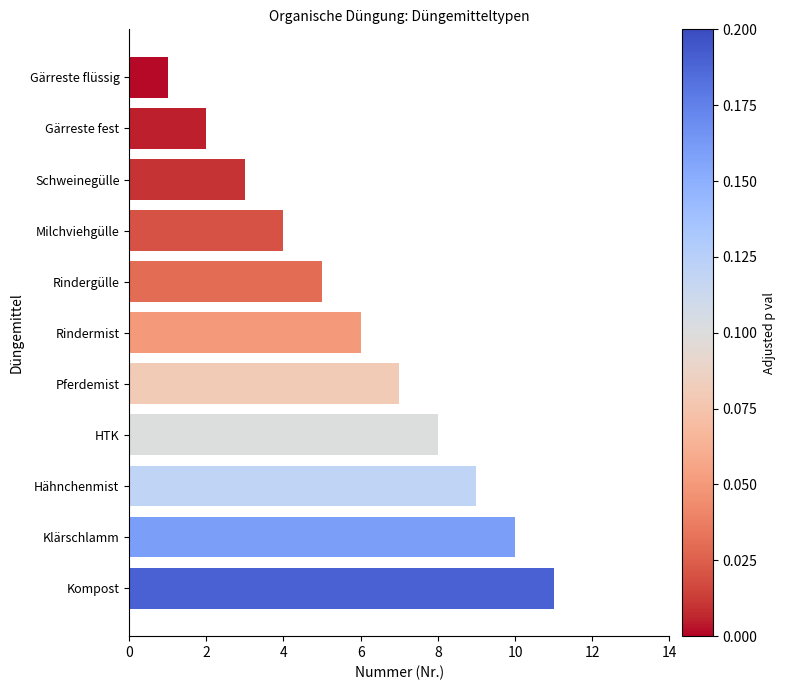

What position from the top is Pferdemist?

7